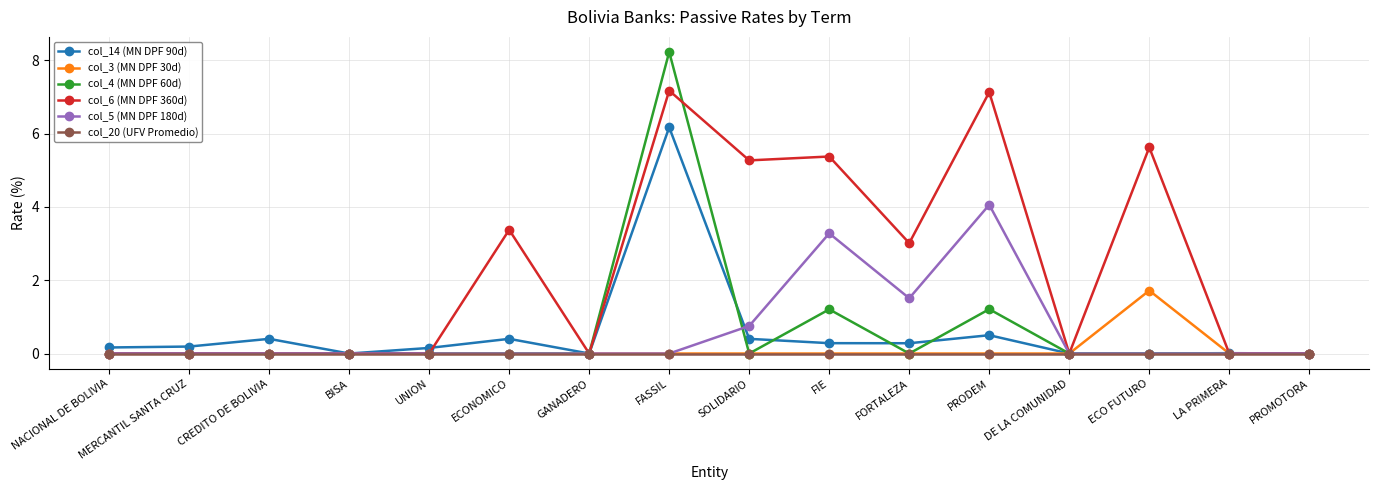

Which series has the widest spread of values?

col_4 (MN DPF 60d)